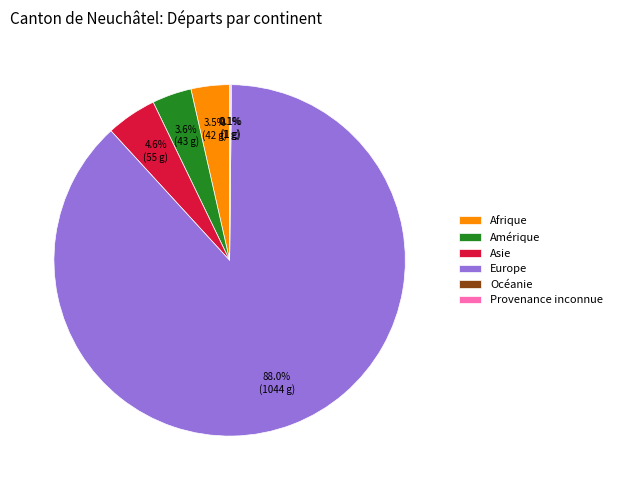

What percentage is the Asie slice, to the nearest percent?

5%